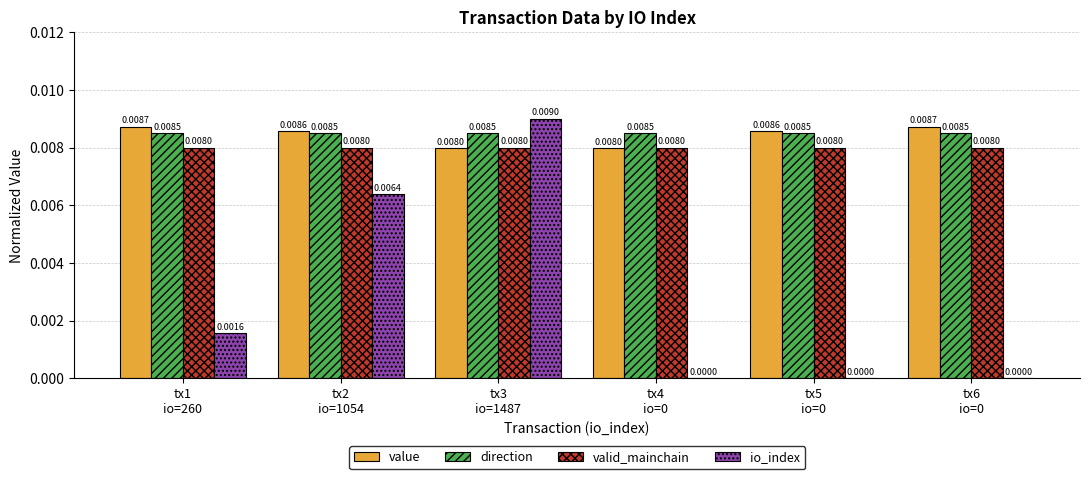

What are all the series names shown in the legend?

value, direction, valid_mainchain, io_index